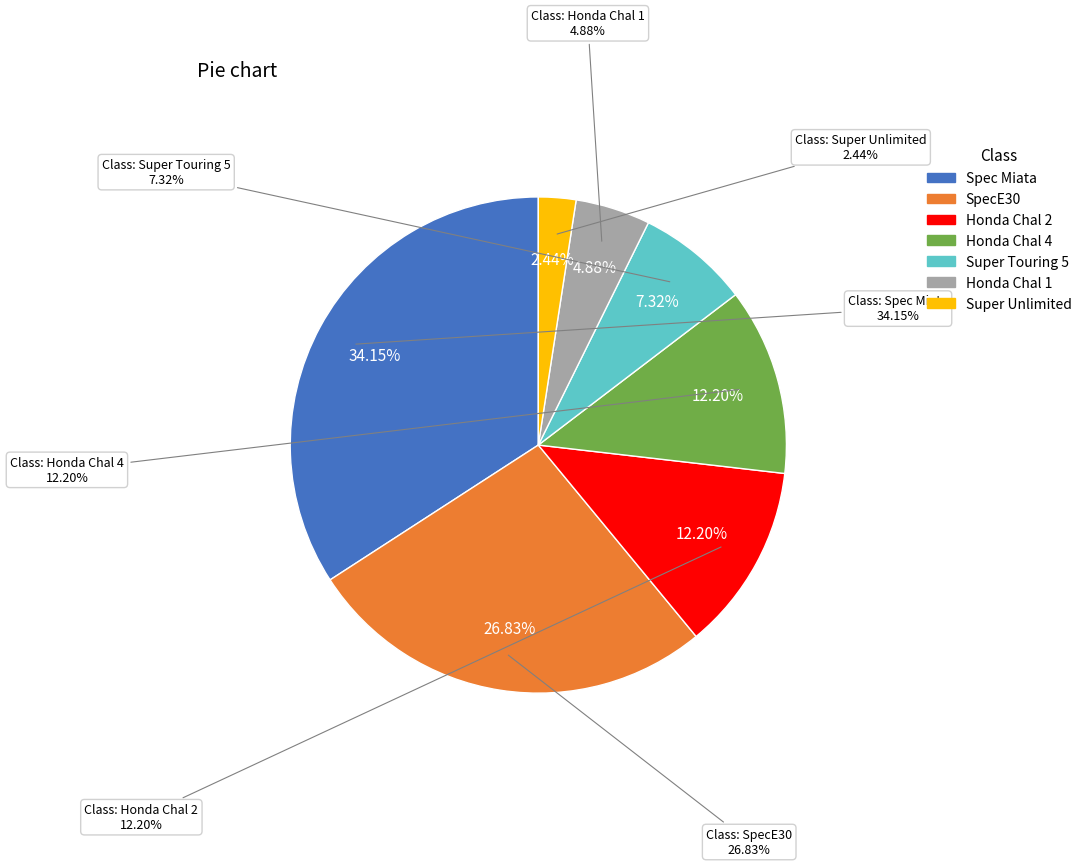

Which slice is the smallest?

Super Unlimited